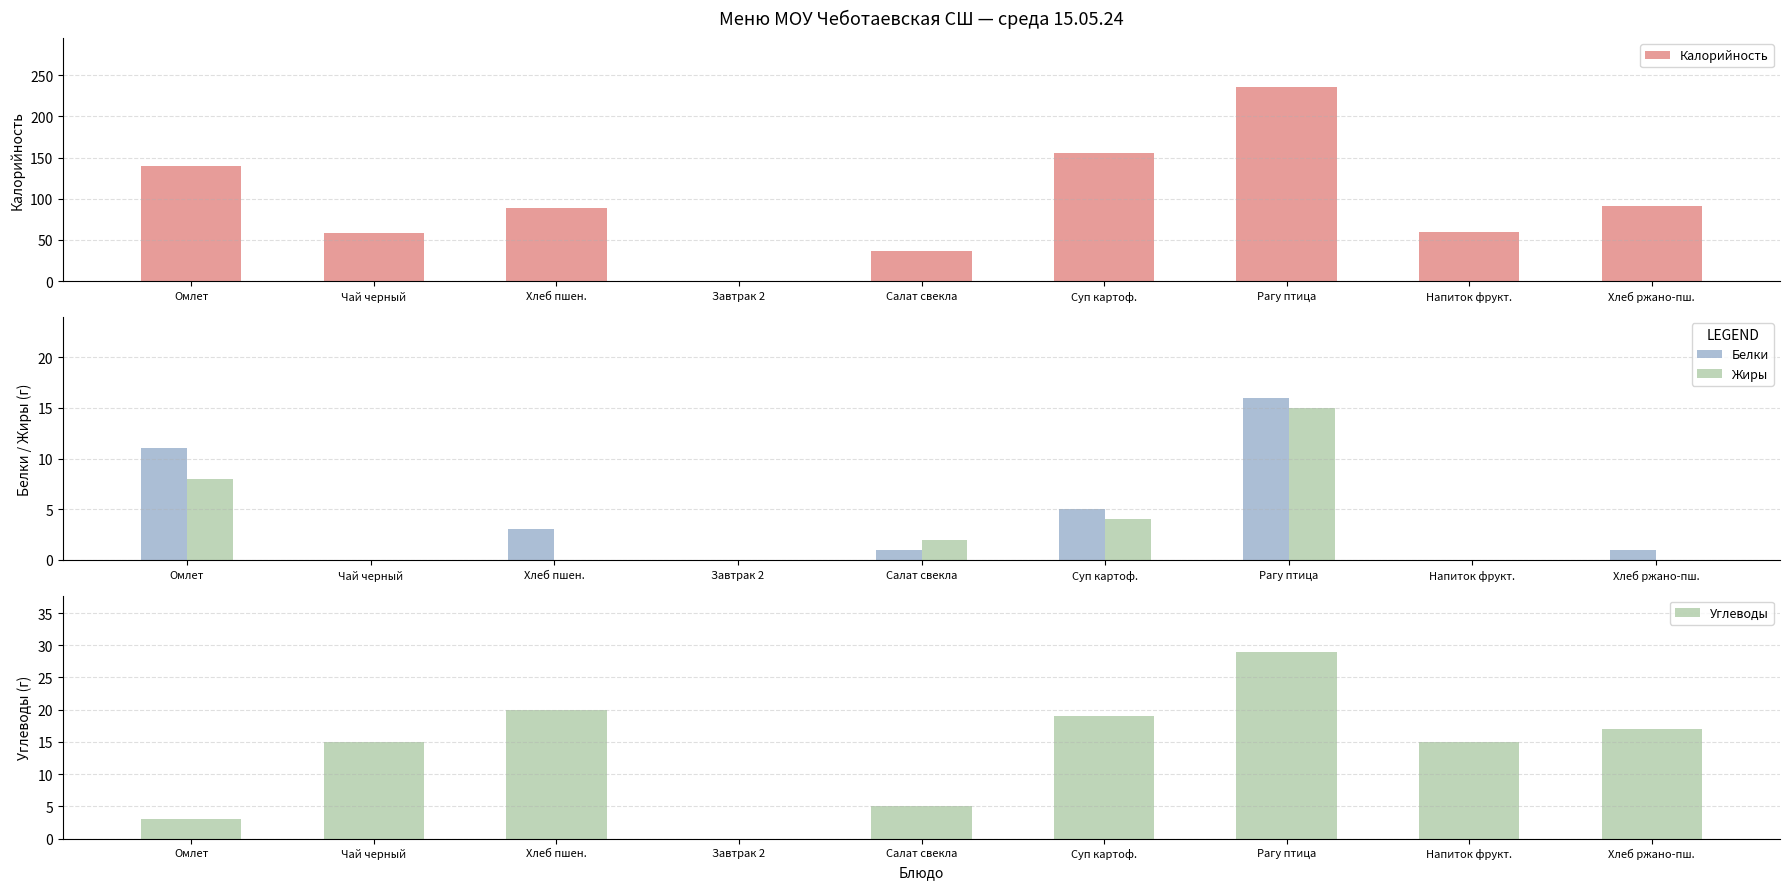

What is the difference between the second highest and second lowest values in the Калорийность series?

119